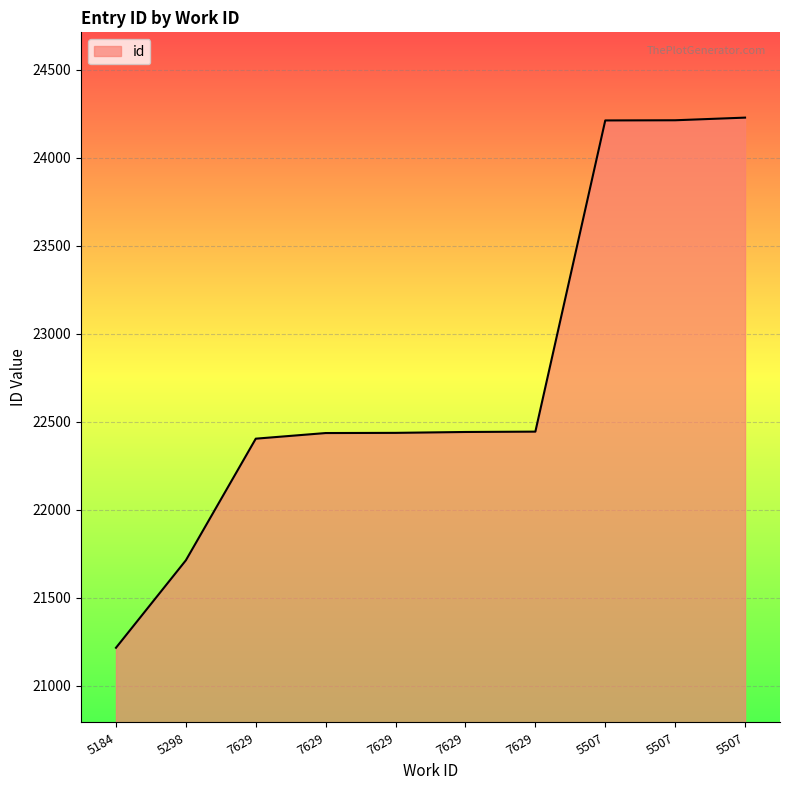

List the labels in order of value, largest first.

5507, 5507, 5507, 7629, 7629, 7629, 7629, 7629, 5298, 5184